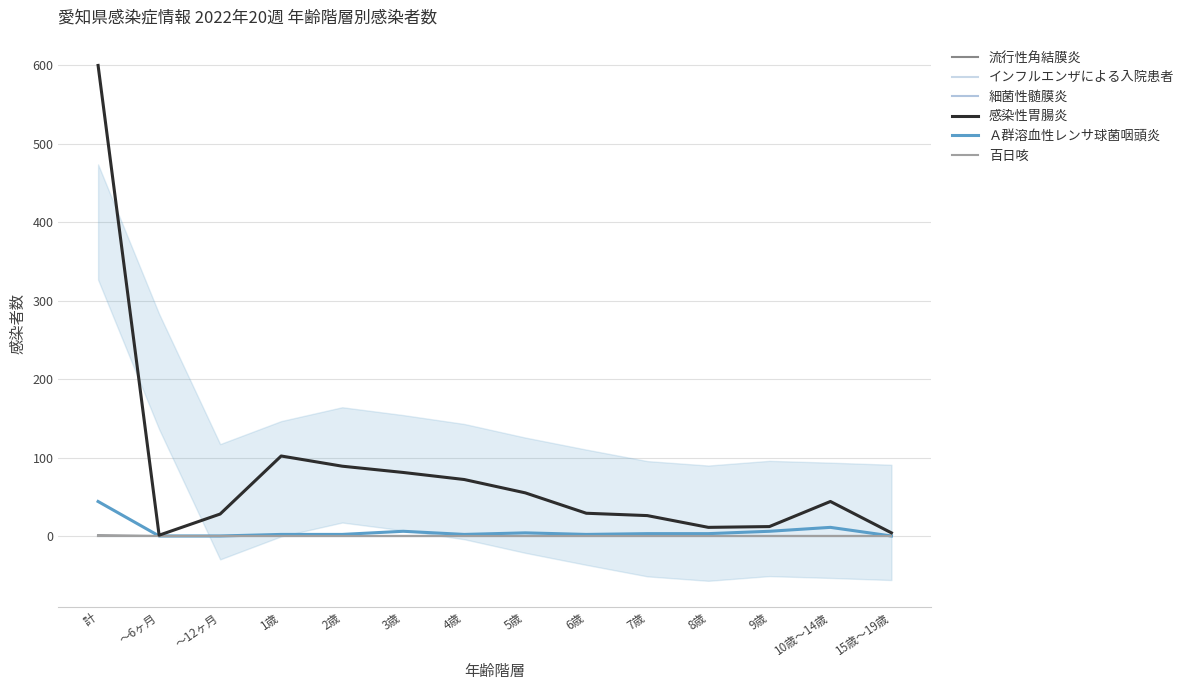

What is the difference between the maximum and second lowest values in the 感染性胃腸炎 series?

596